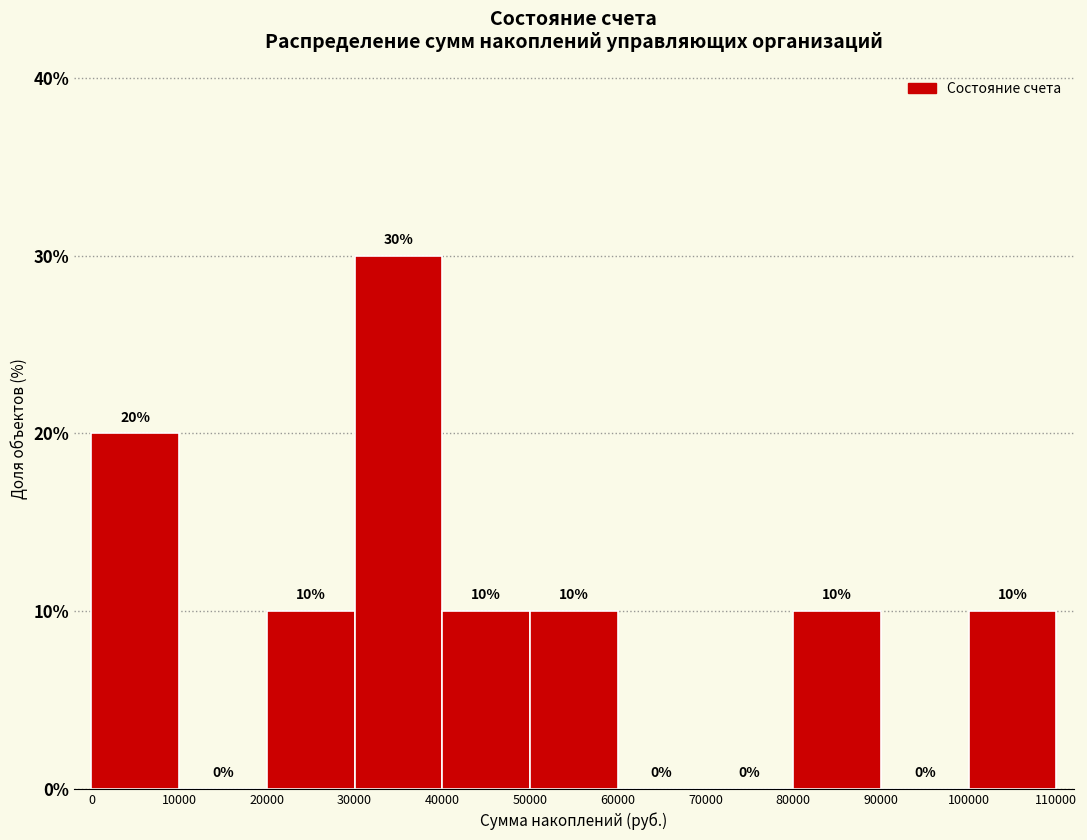

What is the height of the bar covering 80000 to 90000 on the x-axis?

10